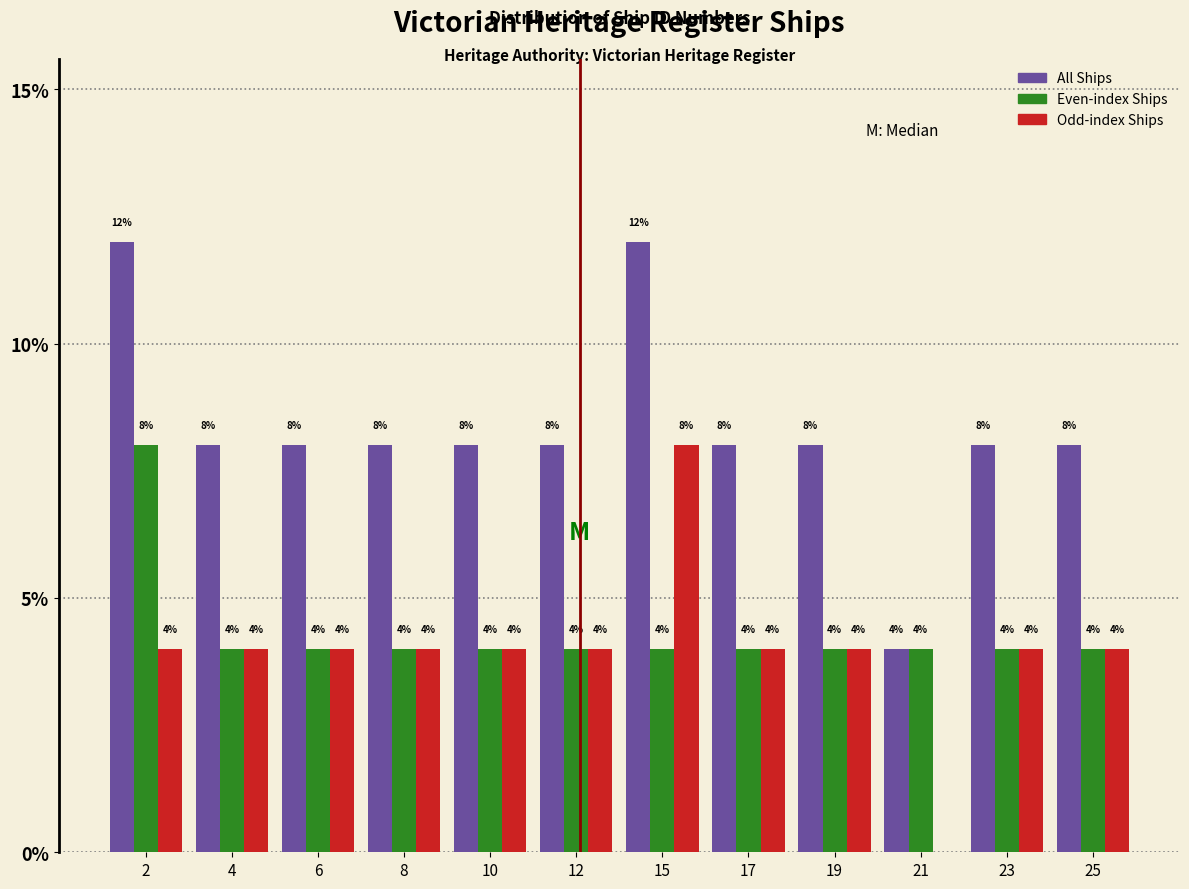

Reading left to right, transcribe all the data shown in this chart.

All Ships: 2=12	4=8	6=8	8=8	10=8	12=8	15=12	17=8	19=8	21=4	23=8	25=8
Even-index Ships: 2=8	4=4	6=4	8=4	10=4	12=4	15=4	17=4	19=4	21=4	23=4	25=4
Odd-index Ships: 2=4	4=4	6=4	8=4	10=4	12=4	15=8	17=4	19=4	21=0	23=4	25=4